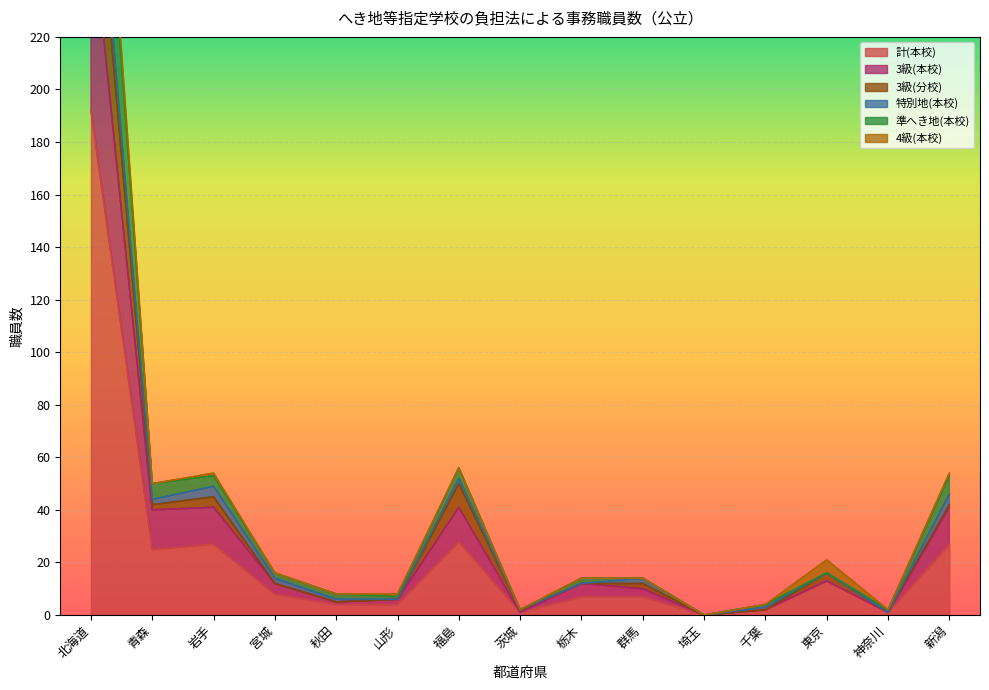

What is the difference between the maximum and second lowest values in the 3級(分校) series?

306